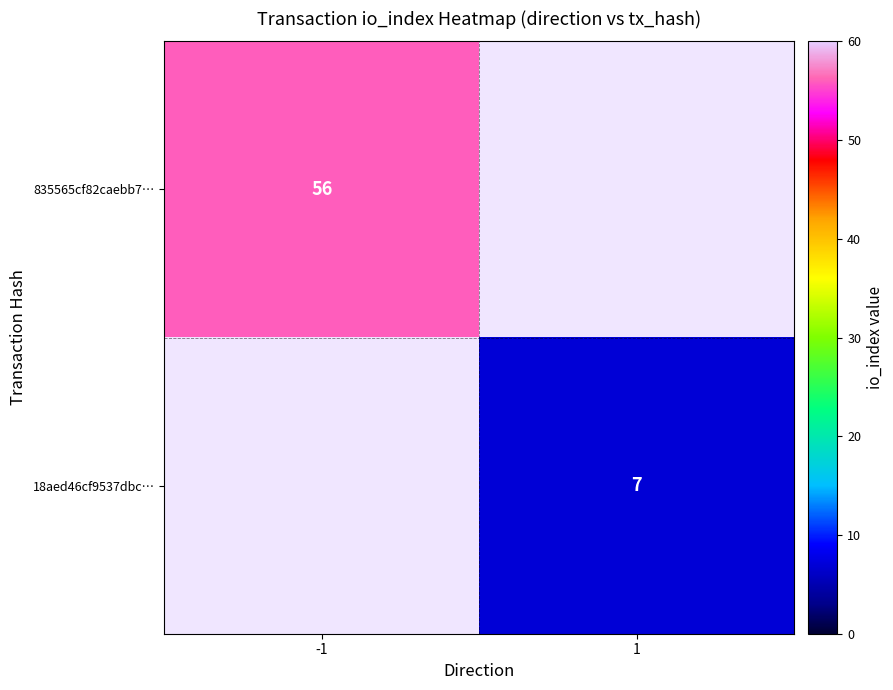

The value of 835565cf82caebb7… at -1 is 56. True or false?

True